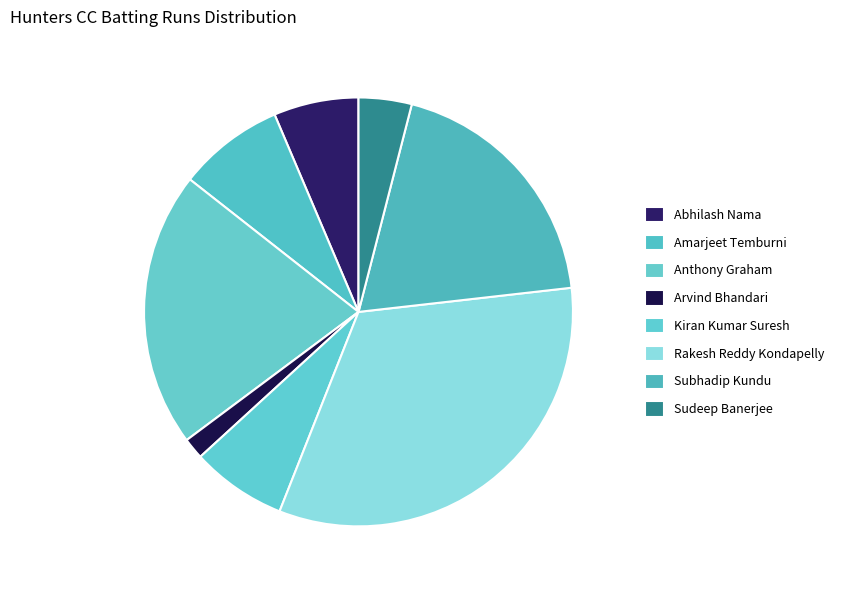

To the nearest percent, what is the difference between the largest and smallest slice percentages?

33%